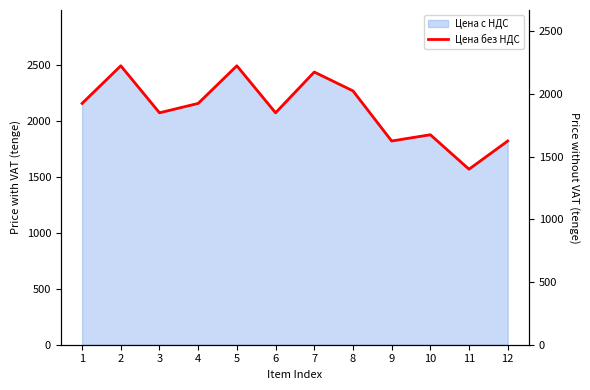

Which label corresponds to the largest value in the chart?

2